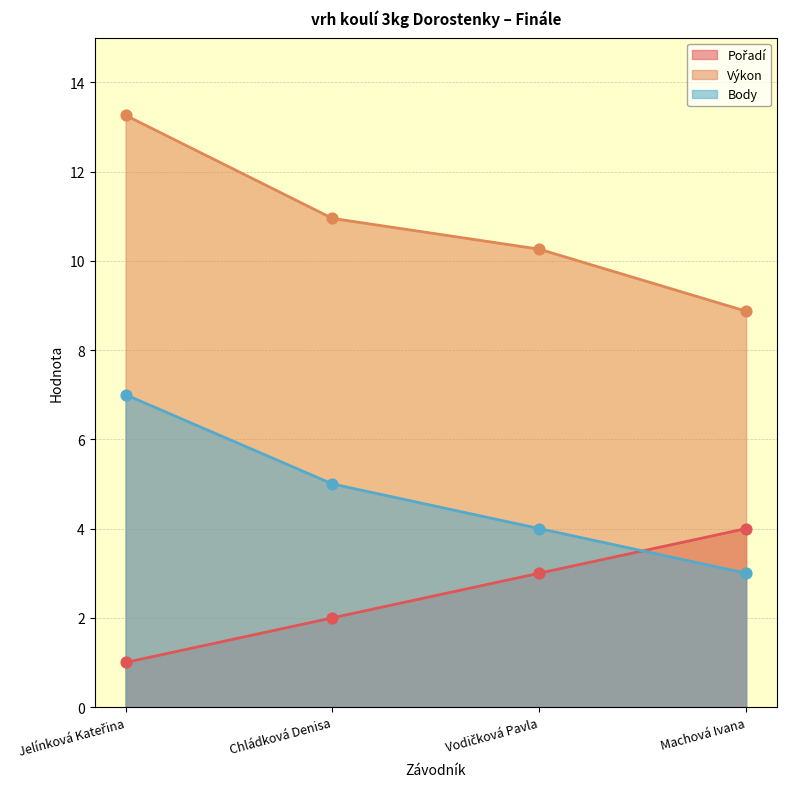

What is the total value across all series at Chládková Denisa?

17.9